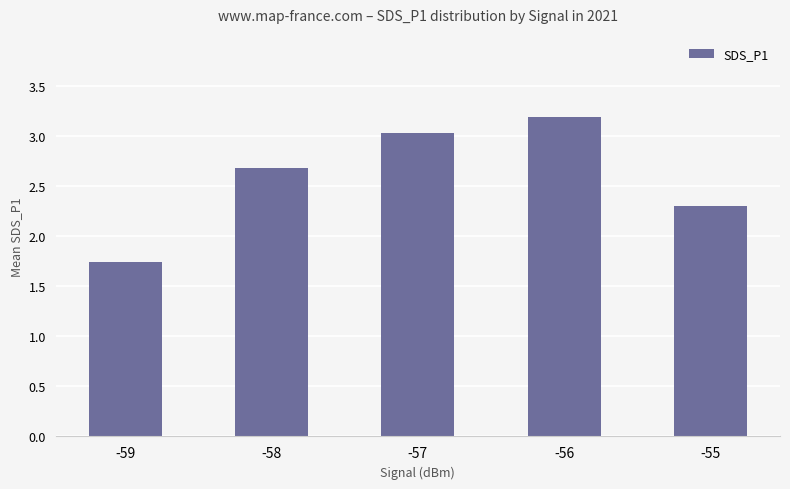

Which label corresponds to the largest value in the chart?

-56